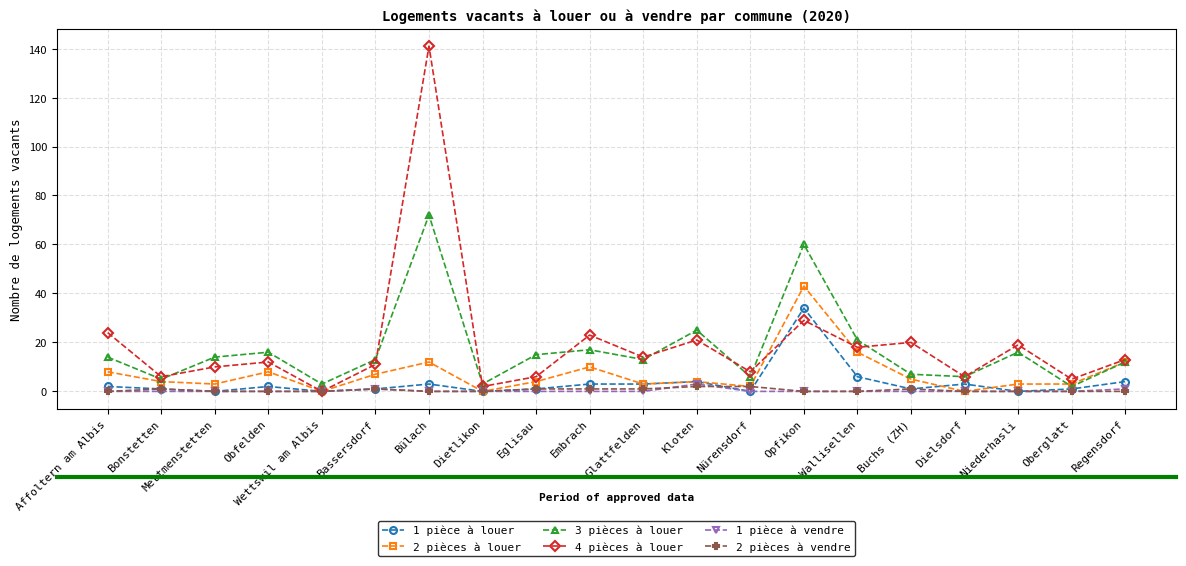

True or false: 3 pièces à louer has more than 2 interior local peaks.

True